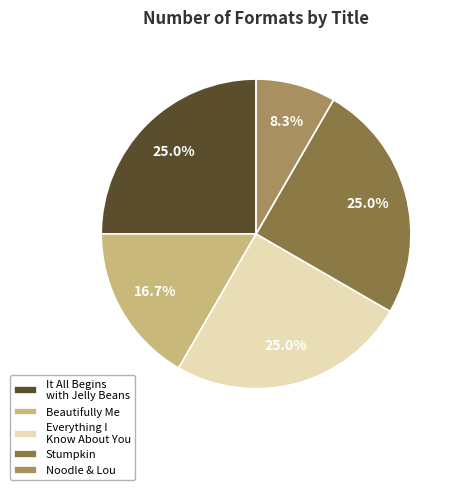

Does any single category account for the majority?

No